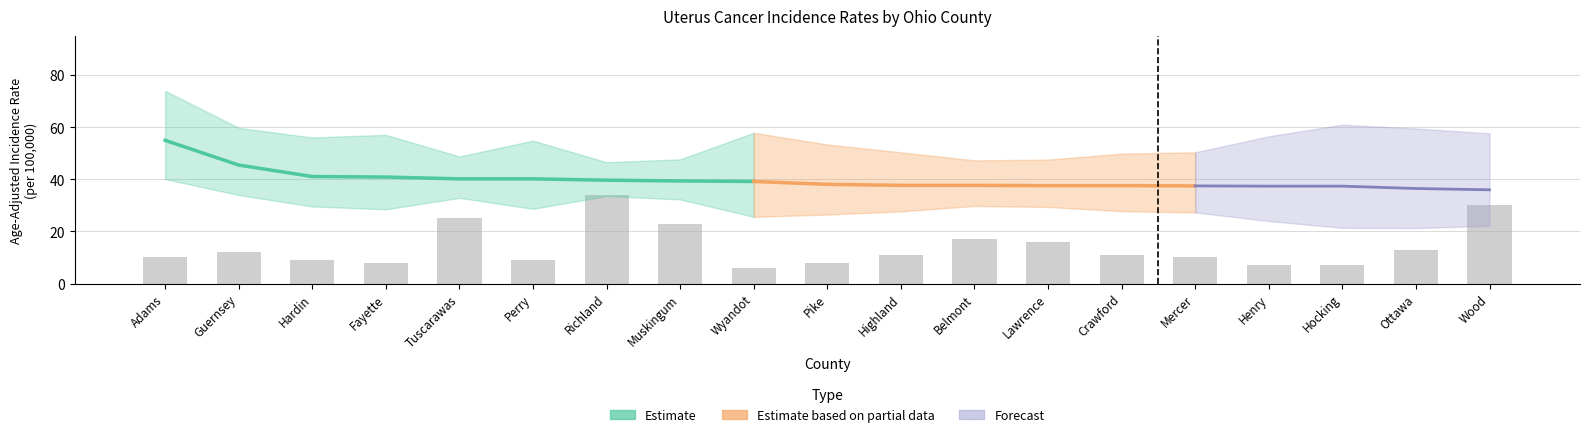

What is the greatest value displayed?

74.0